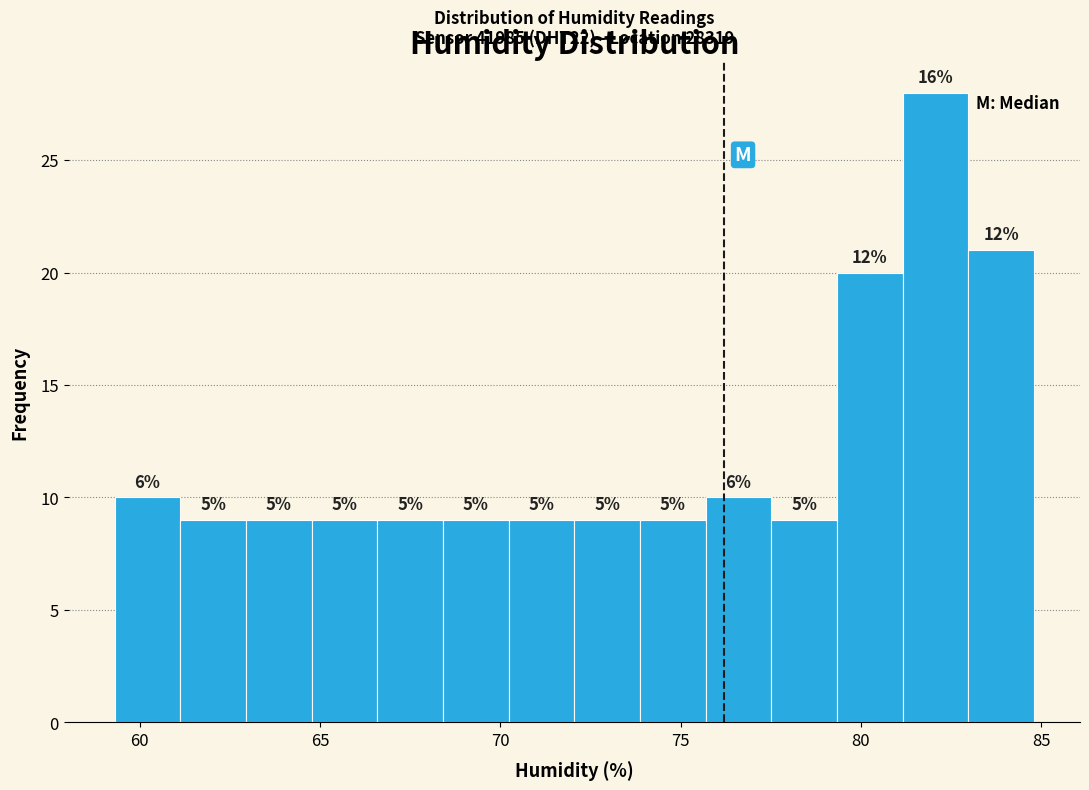

Around what value on the x-axis is the tallest bar? Give the approximate position of its centre, as read against the axis.

82.0